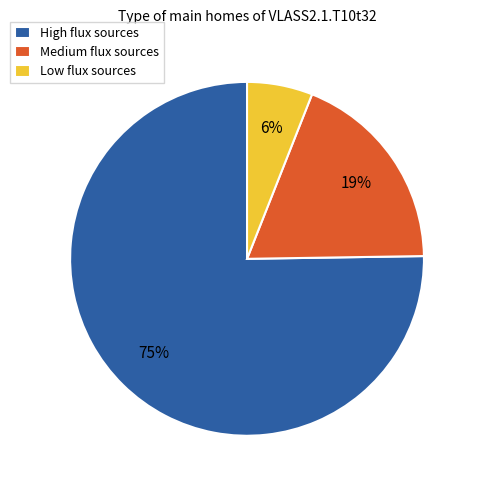

Which category has the smallest portion of the pie?

Low flux sources